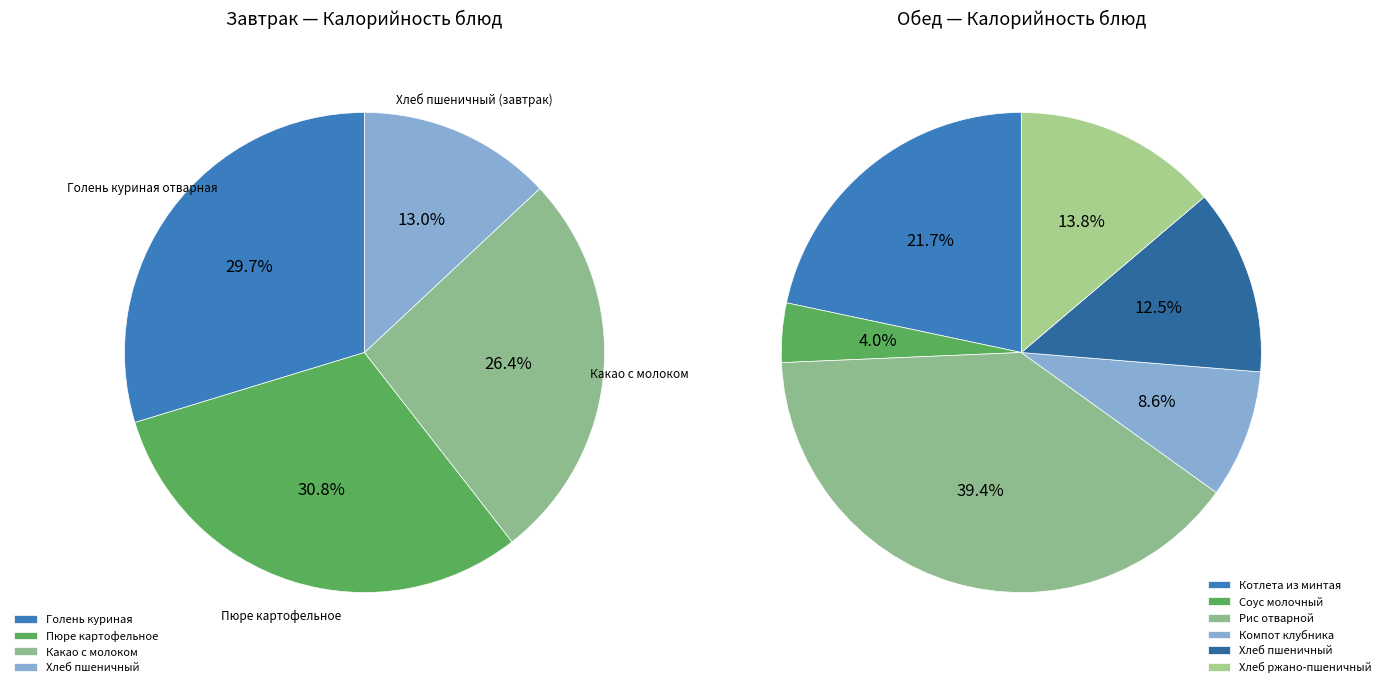

The Хлеб пшеничный (завтрак) slice represents 20% of the pie. True or false?

False